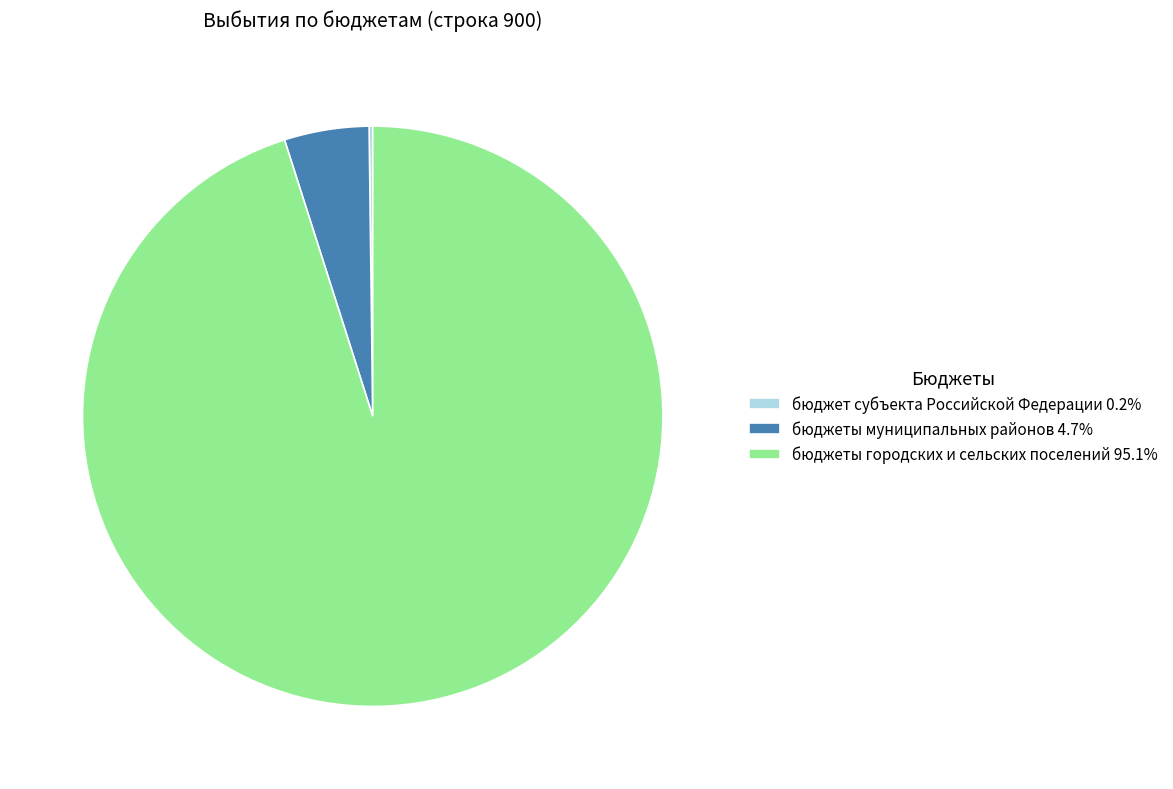

Is бюджеты городских и сельских поселений 95.1% the majority of the pie?

Yes